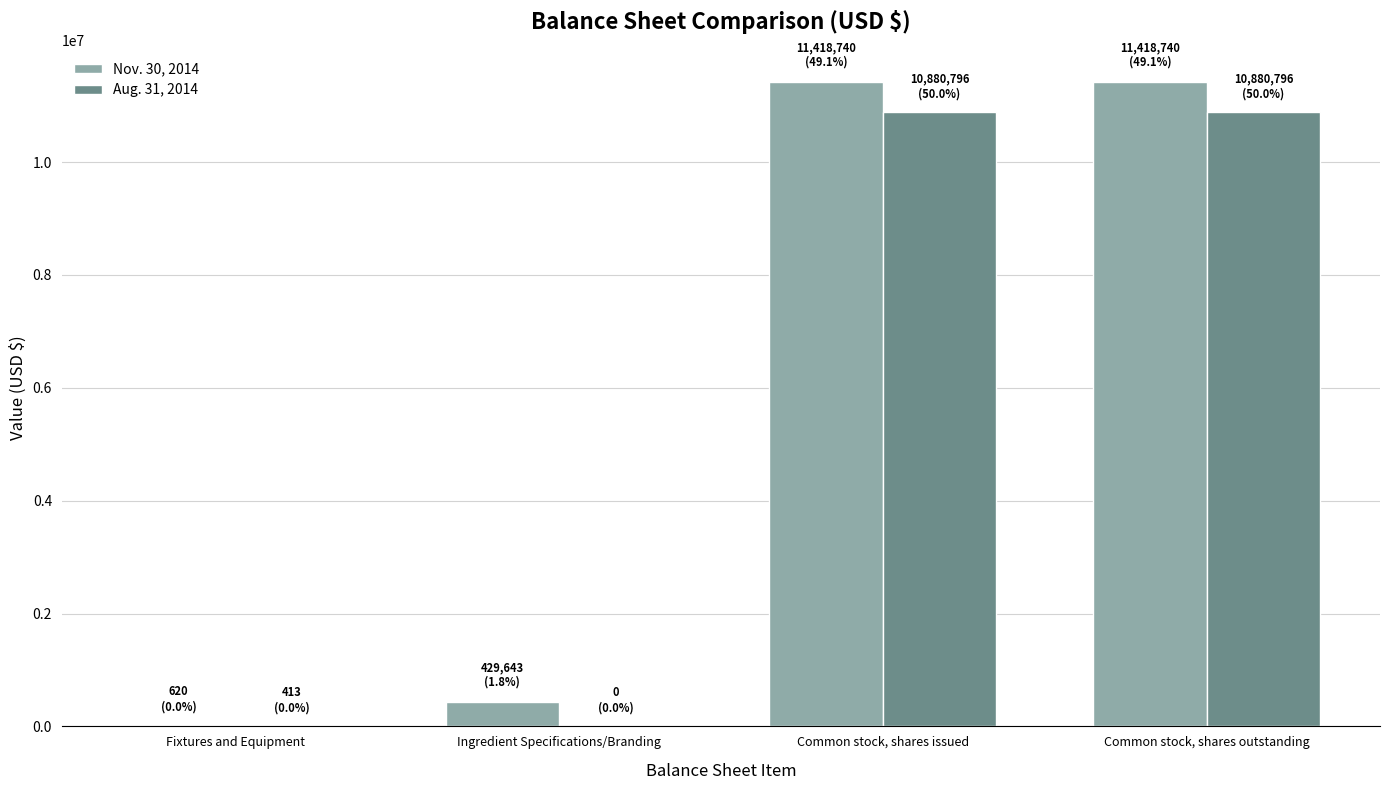

Count the number of data series in this chart.

2